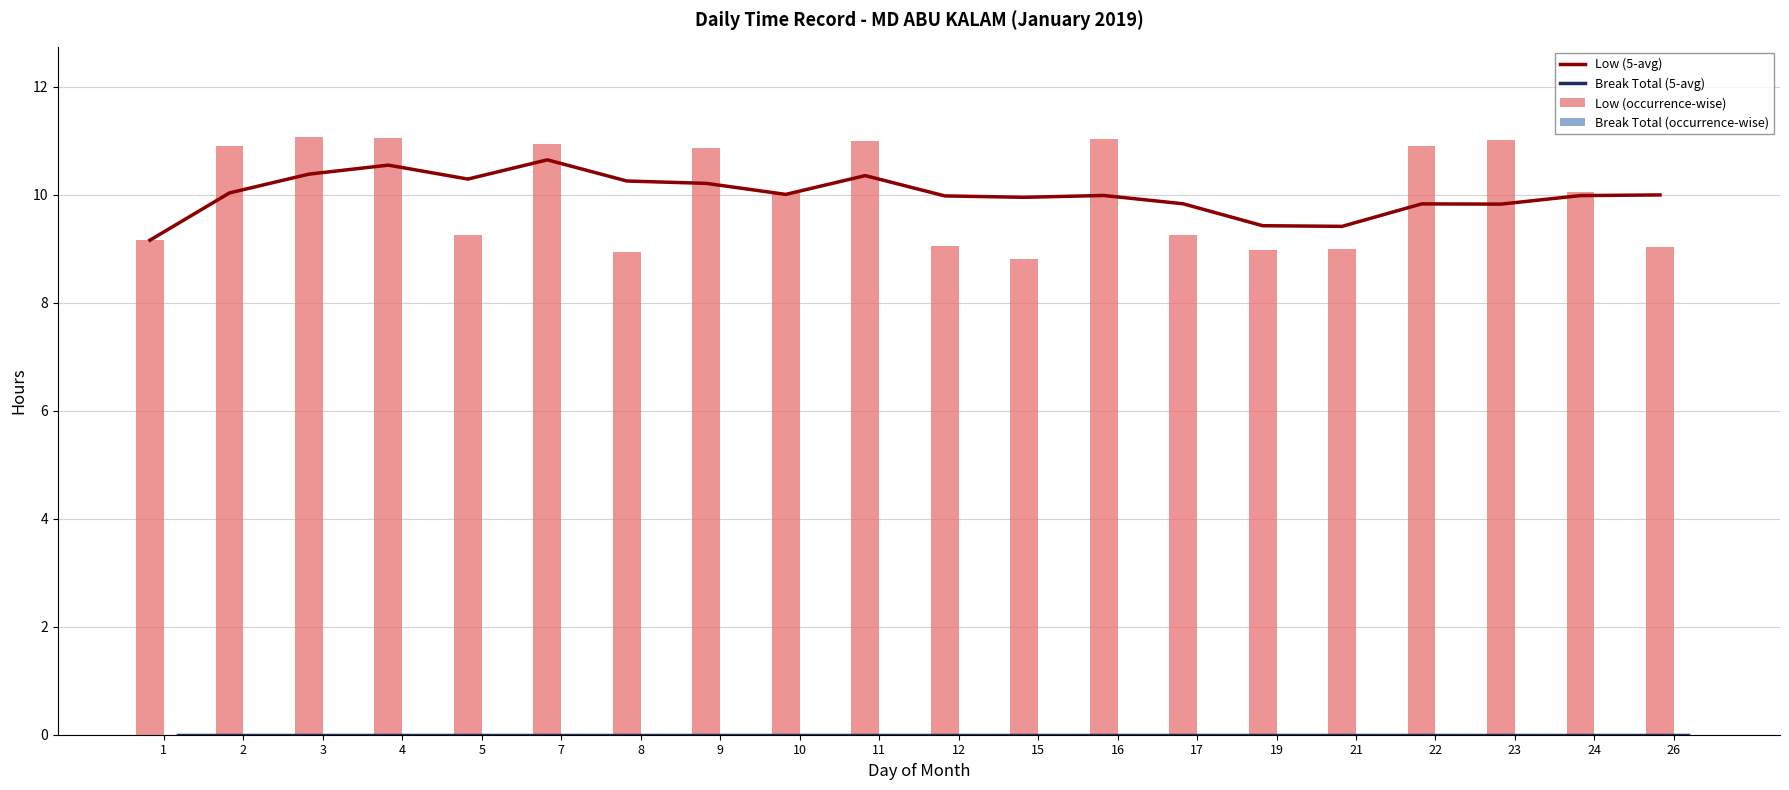

At which label does Low (occurrence-wise) first exceed 10?

2